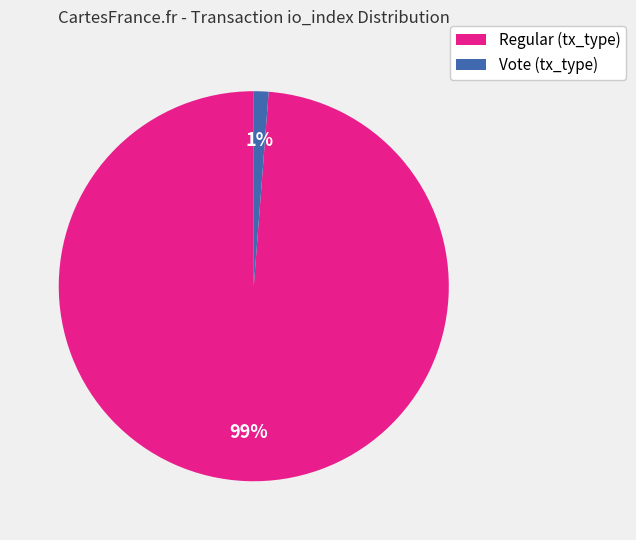

To the nearest percent, what is the difference between the largest and smallest slice percentages?

98%